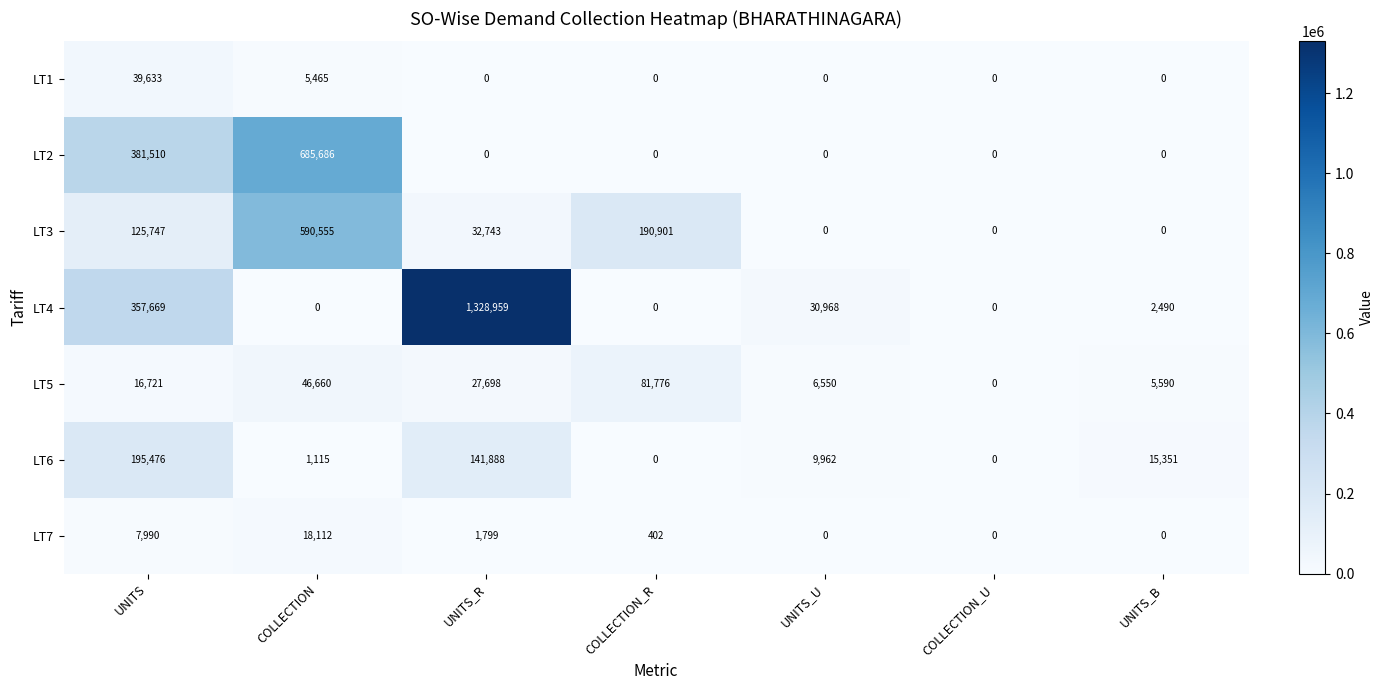

What is the maximum value for LT4?

1328959